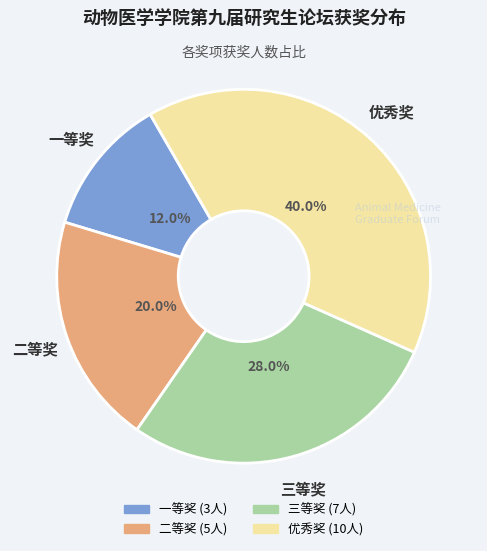

How many slices are in this pie chart?

4